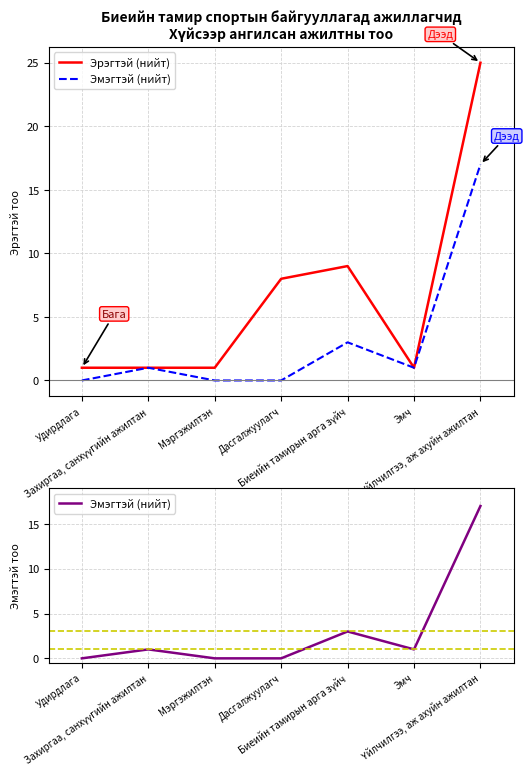

Is this an area chart (filled region under the line)?

No